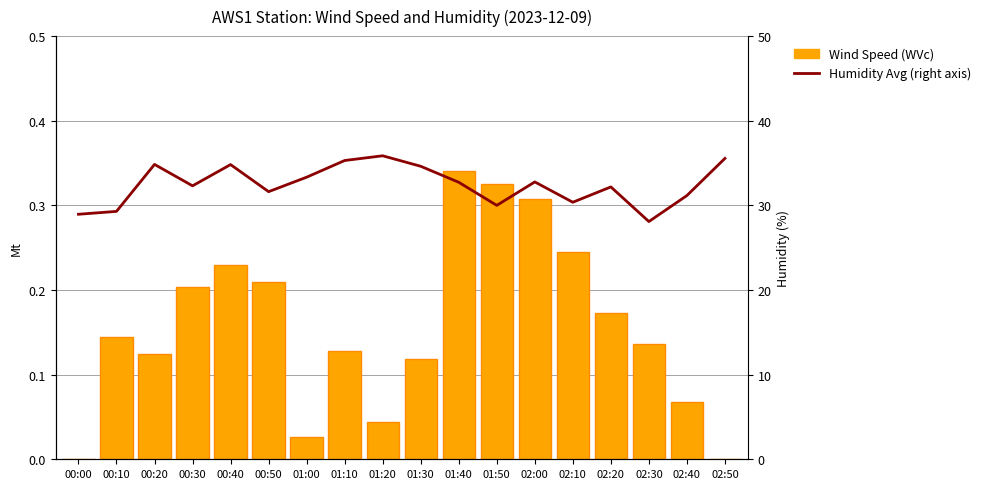

Reading left to right, list all the values displayed in this chart.

Wind Speed (WVc): 00:00=0.0	00:10=0.1	00:20=0.1	00:30=0.2	00:40=0.2	00:50=0.2	01:00=0.0	01:10=0.1	01:20=0.0	01:30=0.1	01:40=0.3	01:50=0.3	02:00=0.3	02:10=0.2	02:20=0.2	02:30=0.1	02:40=0.1	02:50=0.0
Humidity Avg (right axis): 00:00=28.9	00:10=29.3	00:20=34.8	00:30=32.3	00:40=34.8	00:50=31.6	01:00=33.3	01:10=35.3	01:20=35.9	01:30=34.6	01:40=32.7	01:50=30.0	02:00=32.8	02:10=30.4	02:20=32.2	02:30=28.1	02:40=31.2	02:50=35.5